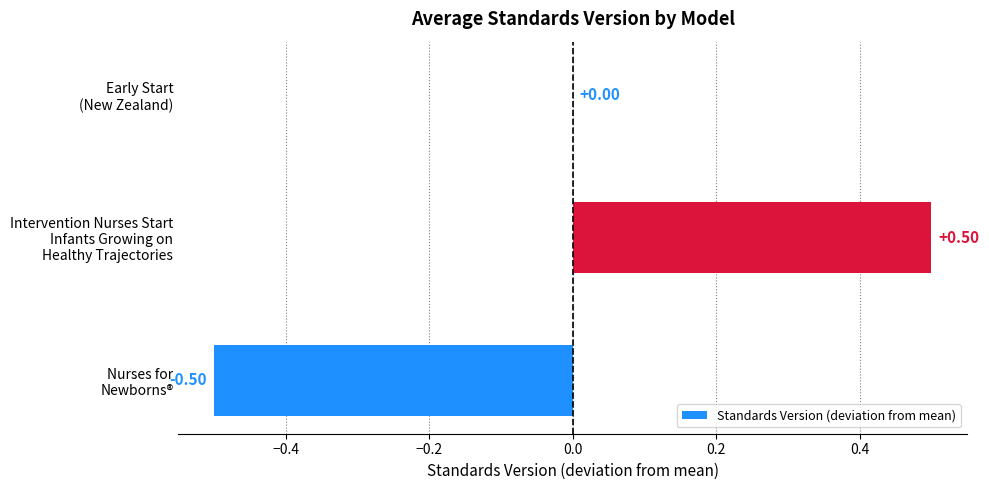

Which category has the highest value across all series?

Intervention Nurses Start
Infants Growing on
Healthy Trajectories